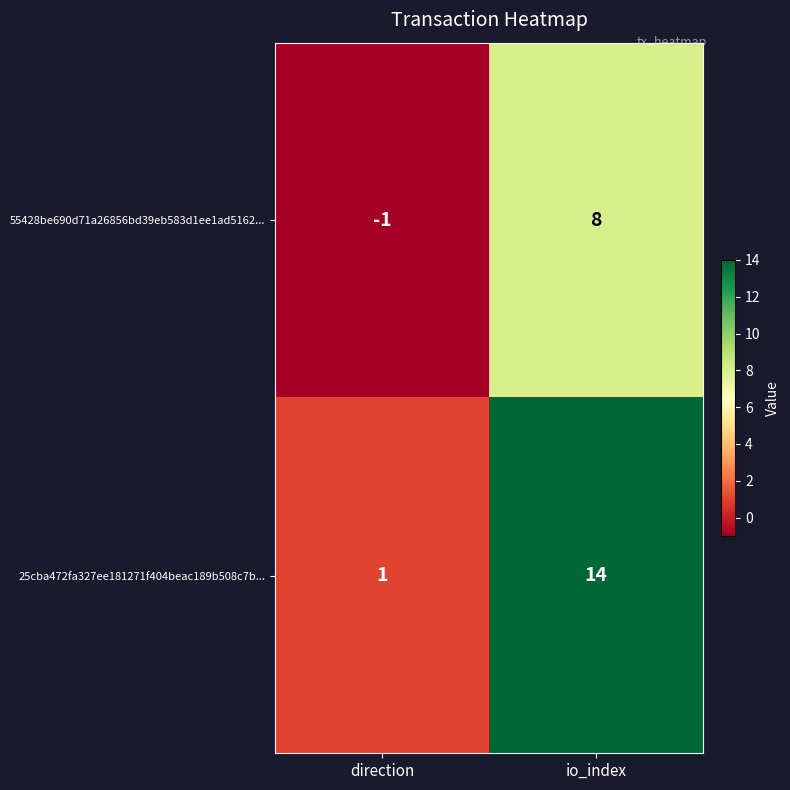

At io_index, list the series in order from largest to smallest.

25cba472fa327ee181271f404beac189b508c7b..., 55428be690d71a26856bd39eb583d1ee1ad5162...